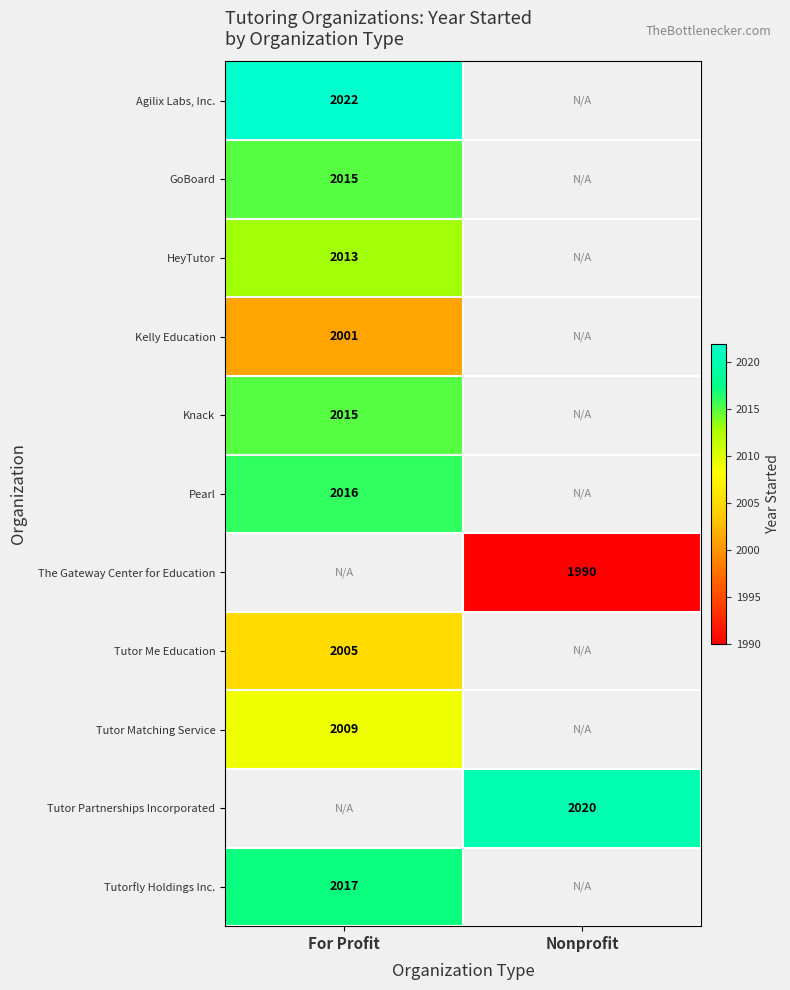

The value of Tutor Matching Service at For Profit is 3124. True or false?

False